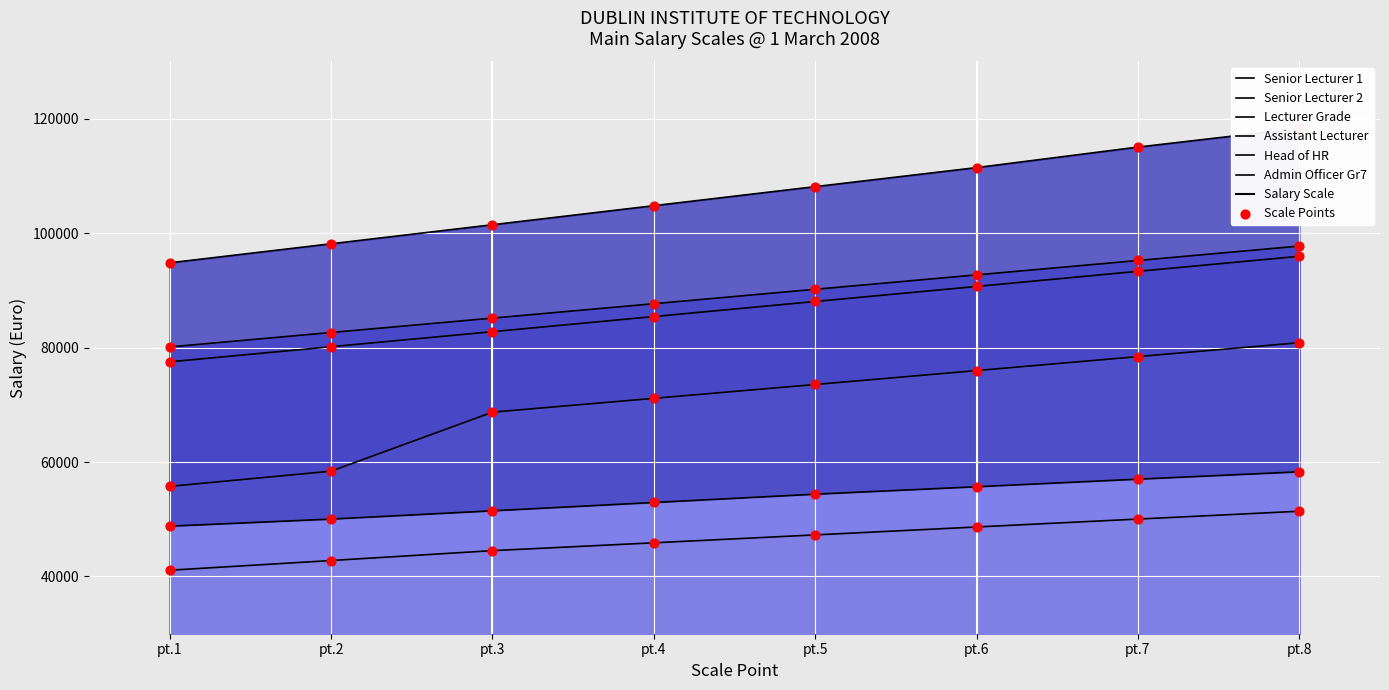

Is the value of Lecturer Grade at pt.4 greater than the value of Admin Officer Gr7 at pt.6?

Yes